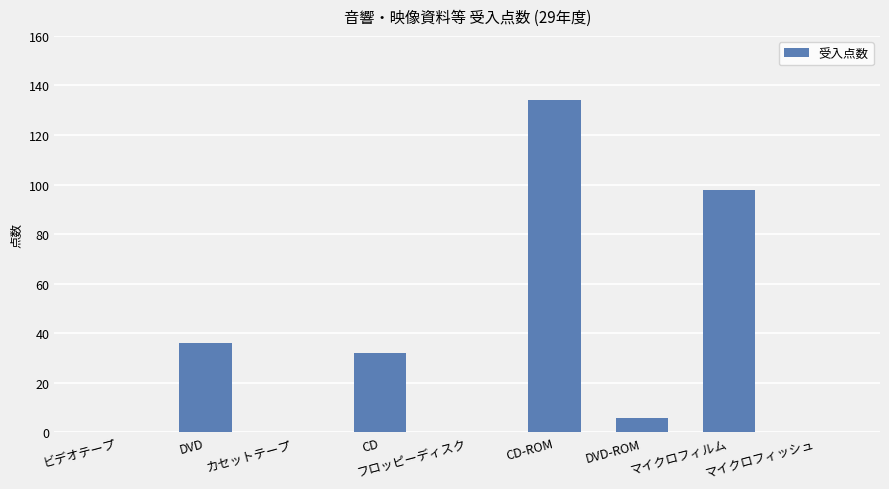

Reading left to right, what are all the values shown in this chart?

0	36	0	32	0	134	6	98	0